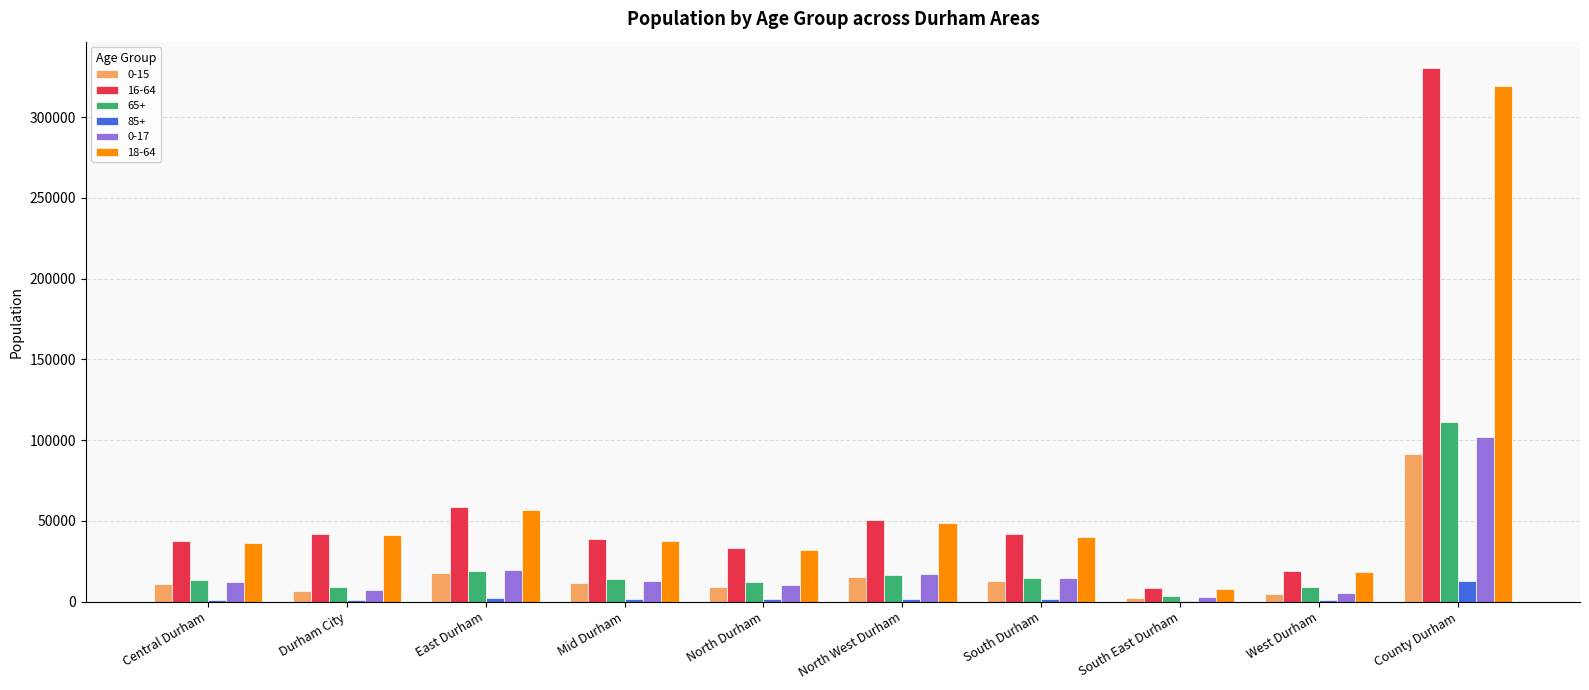

At which category is the sum across all series the highest?

County Durham